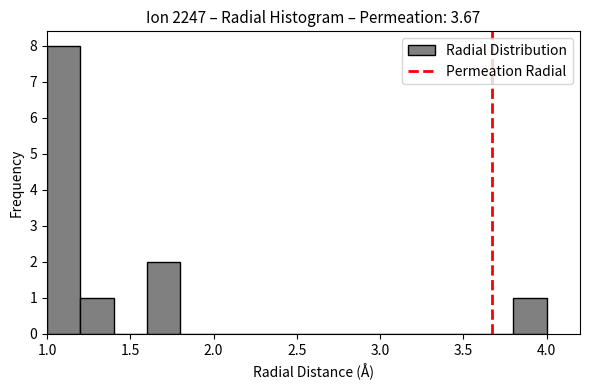

What is the height of the bar covering 1.0 to 1.2 on the x-axis? The values are not printed on the chart, so give them approximately, as read against the axis.

8